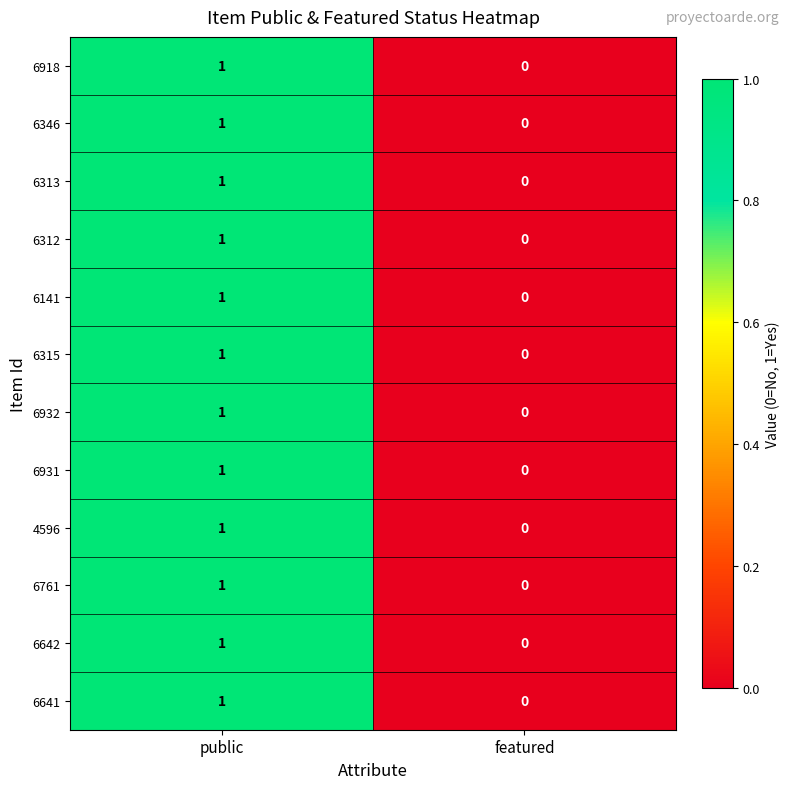

Reading left to right, transcribe all the data shown in this chart.

6918: 1	0
6346: 1	0
6313: 1	0
6312: 1	0
6141: 1	0
6315: 1	0
6932: 1	0
6931: 1	0
4596: 1	0
6761: 1	0
6642: 1	0
6641: 1	0